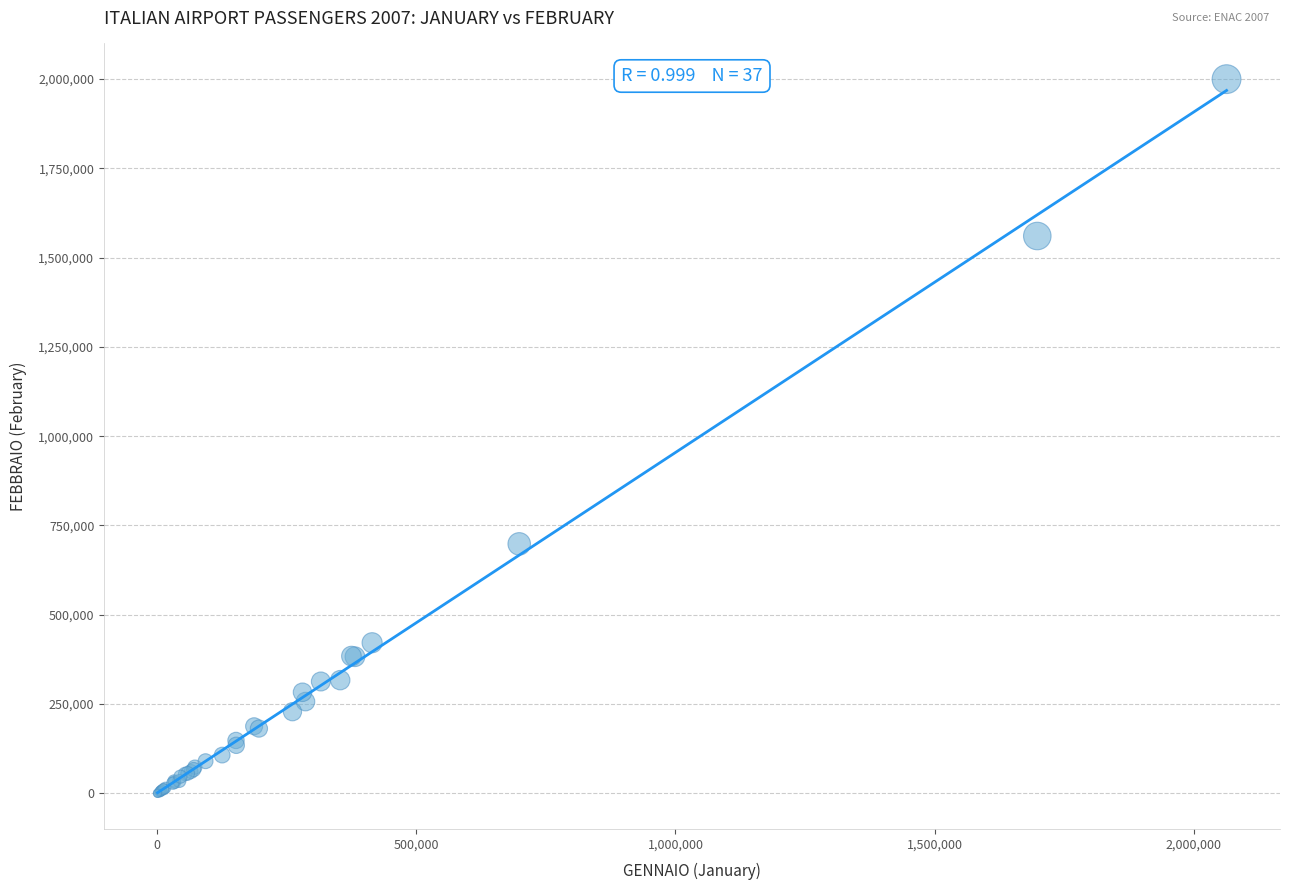

What Y value in the scatter plot is closest to 999872?

698421